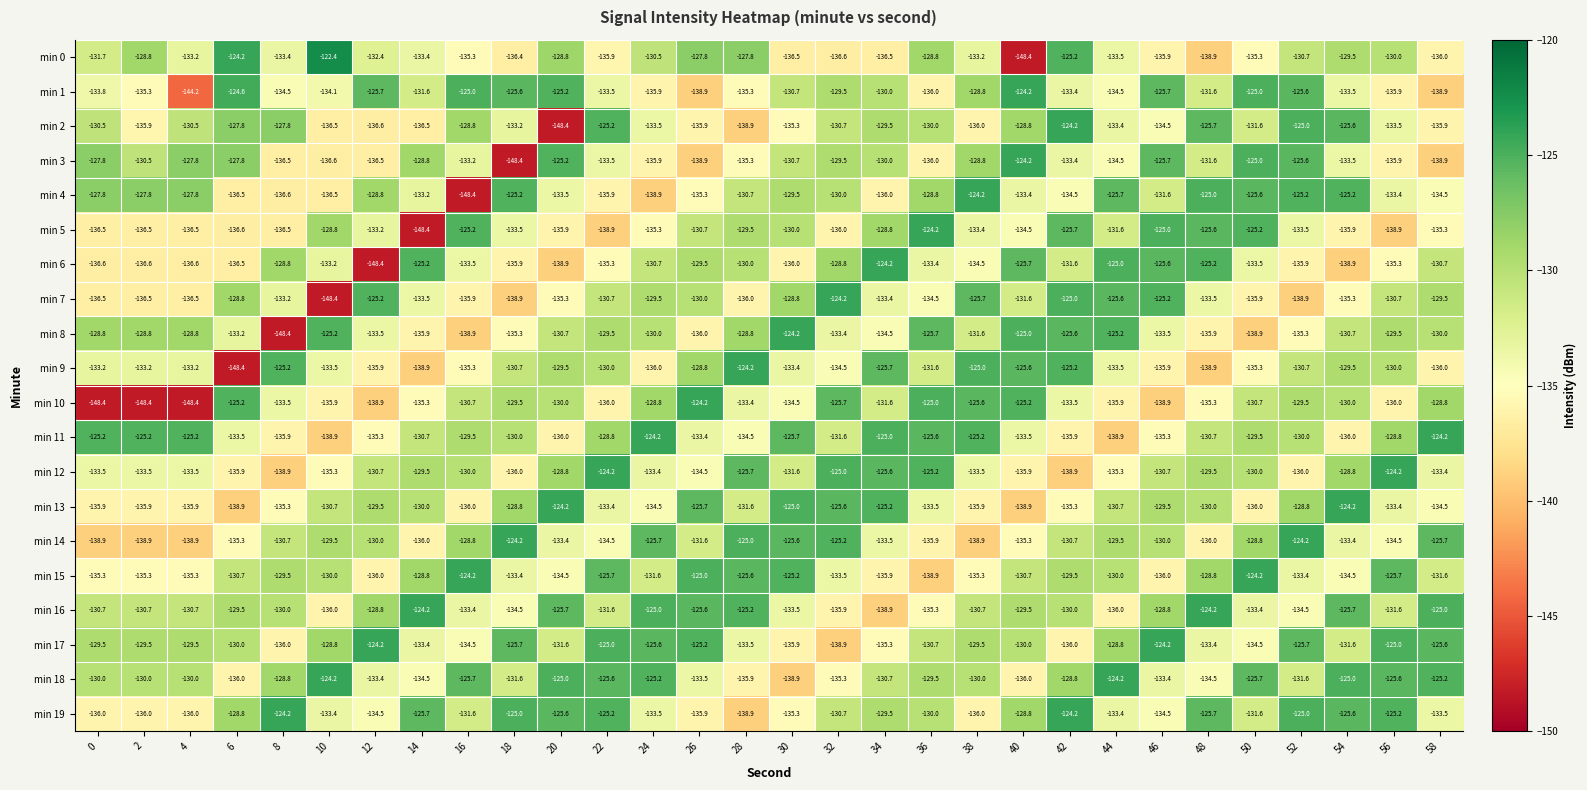

What is the difference between the highest and lowest values at 6?

24.2